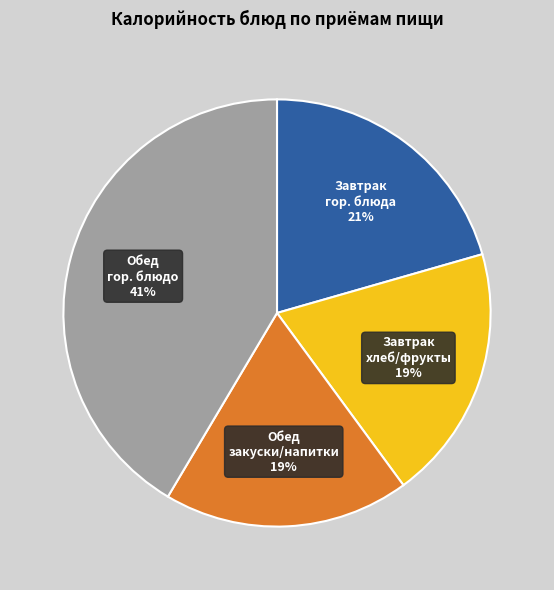

Does any single category account for the majority?

No